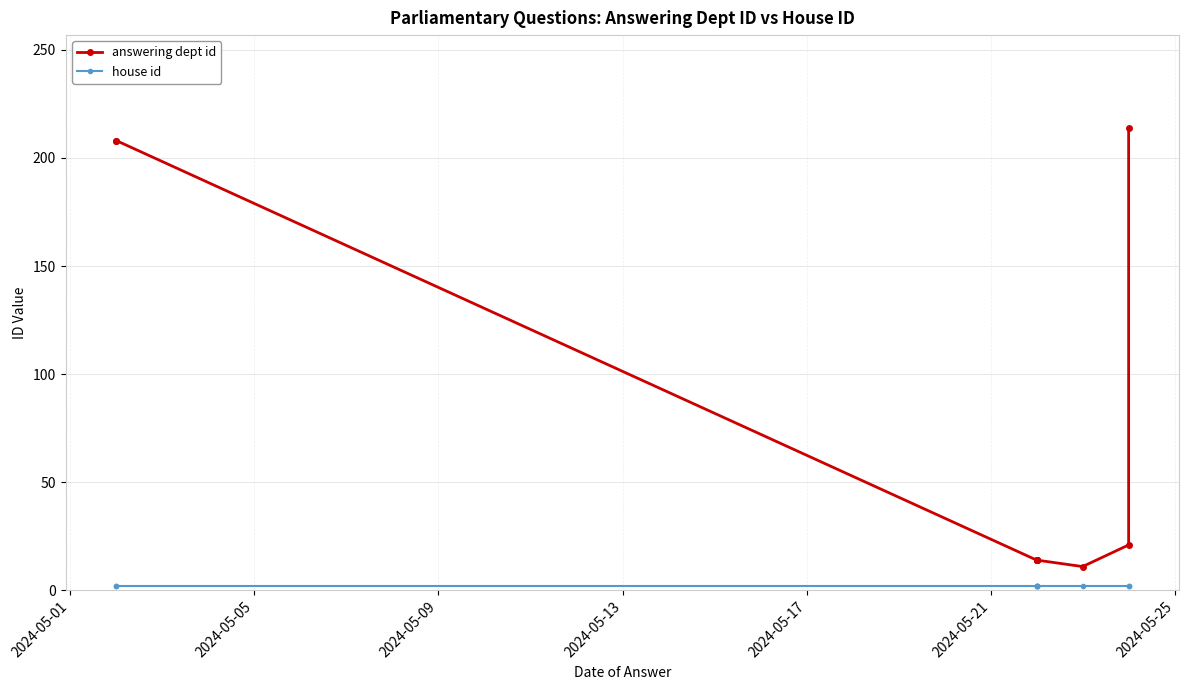

Which has a higher value, 2024-05-21 or 2024-05-05?

2024-05-05